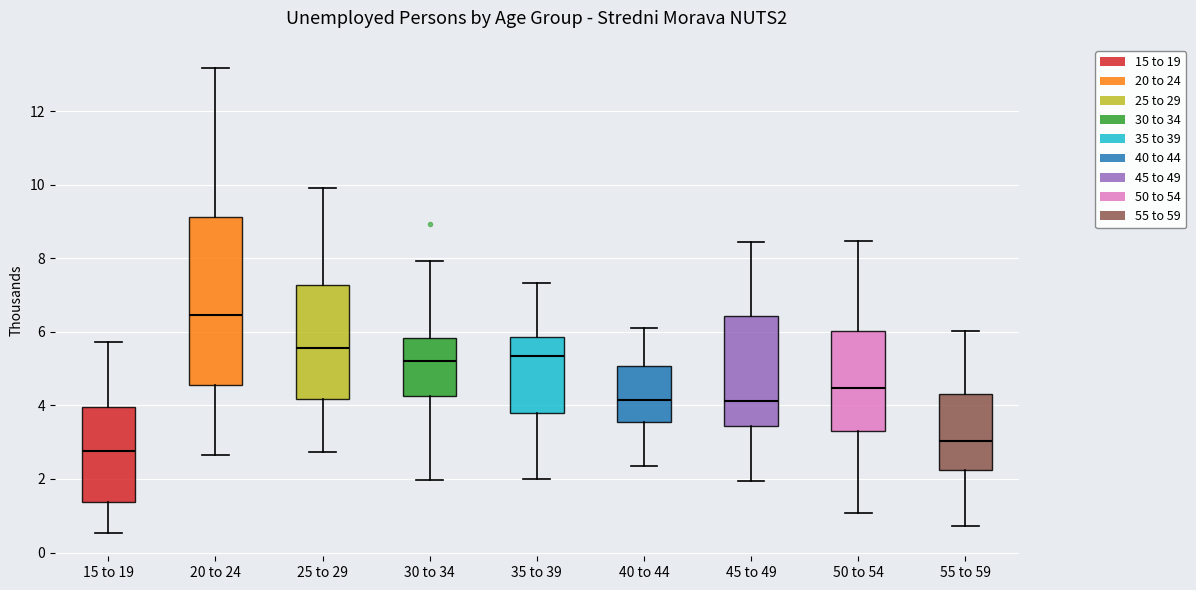

Reading left to right, read every box against the y-axis: the position of its median line, the range the box covers, and the ends of its whiskers. The values are not printed on the chart, so give them approximately, as read against the axis.

15 to 19: median 2.8, box 1.4 to 4.0, whiskers 0.6 to 5.8
20 to 24: median 6.4, box 4.6 to 9.2, whiskers 2.6 to 13.2
25 to 29: median 5.6, box 4.2 to 7.2, whiskers 2.8 to 10.0
30 to 34: median 5.2, box 4.2 to 5.8, whiskers 2.0 to 8.0
35 to 39: median 5.4, box 3.8 to 5.8, whiskers 2.0 to 7.4
40 to 44: median 4.2, box 3.6 to 5.0, whiskers 2.4 to 6.2
45 to 49: median 4.2, box 3.4 to 6.4, whiskers 2.0 to 8.4
50 to 54: median 4.4, box 3.4 to 6.0, whiskers 1.0 to 8.4
55 to 59: median 3.0, box 2.2 to 4.4, whiskers 0.8 to 6.0